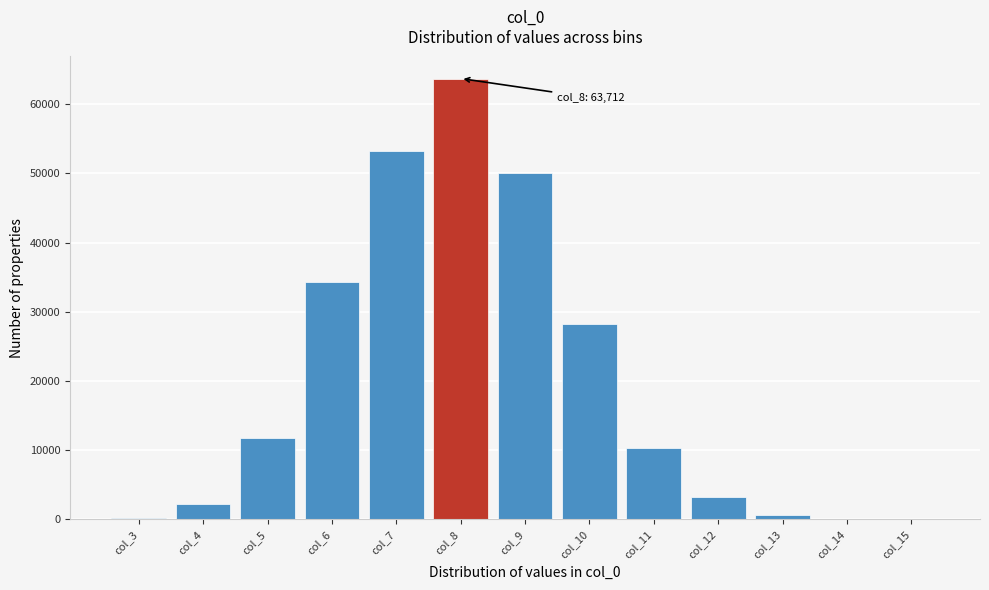

What is the maximum value shown in the chart?

63712